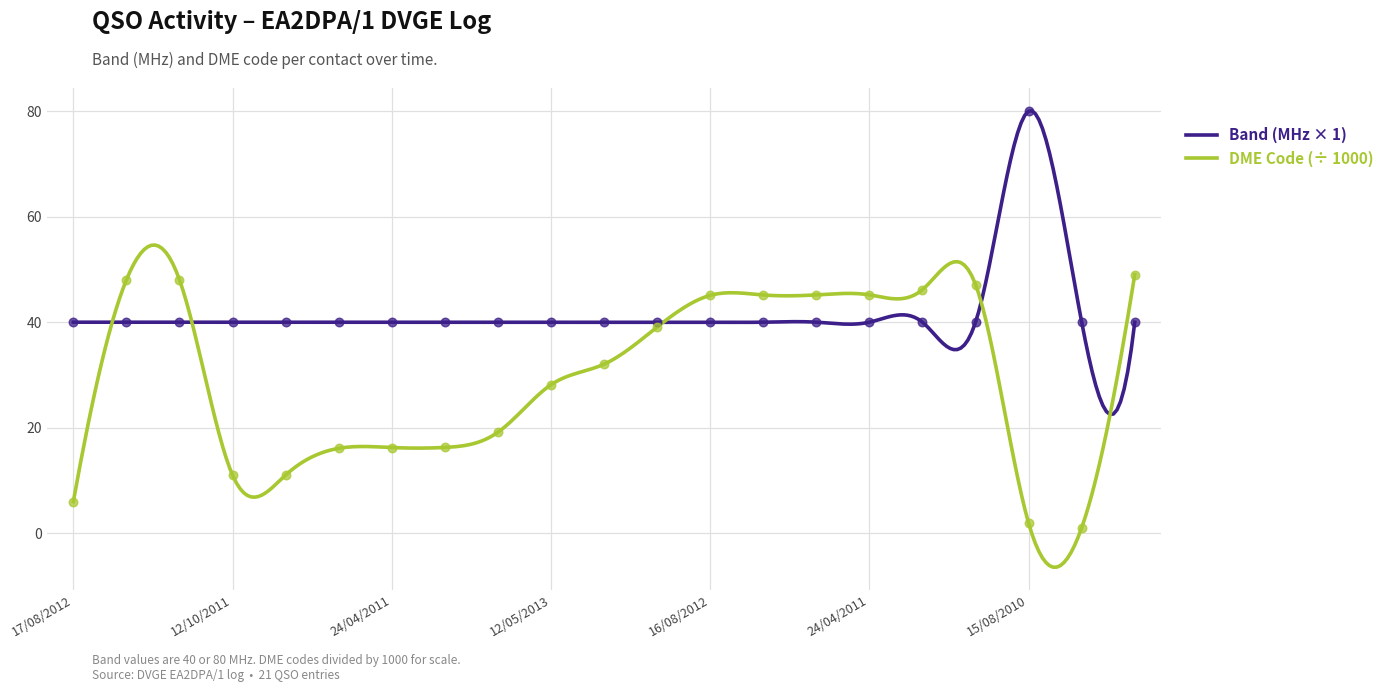

Which series has the largest Y range (max minus min)?

DME Code